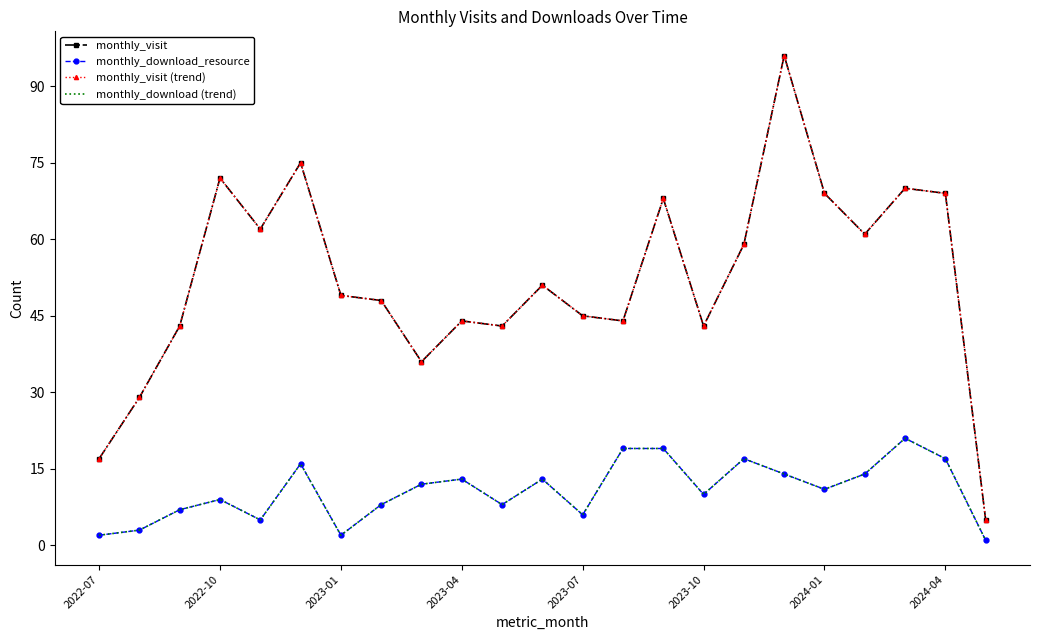

What is the average value of the monthly_visit series?

52